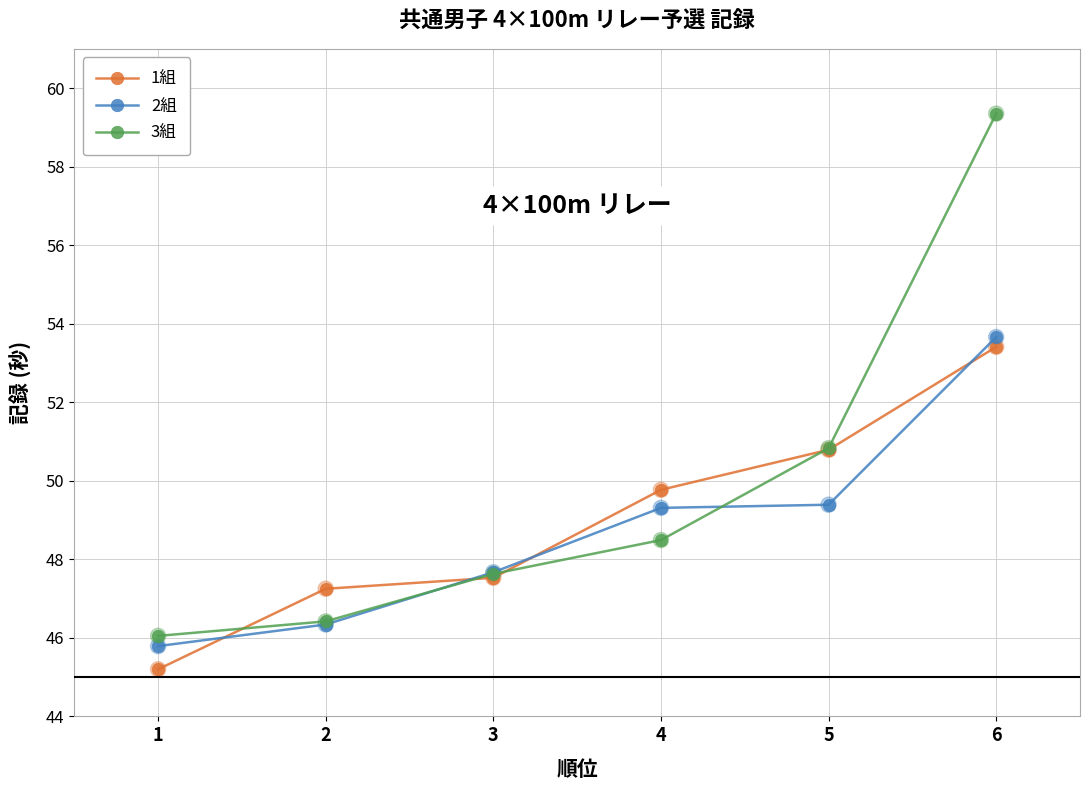

What is the difference between the highest and lowest values at 6?

5.9